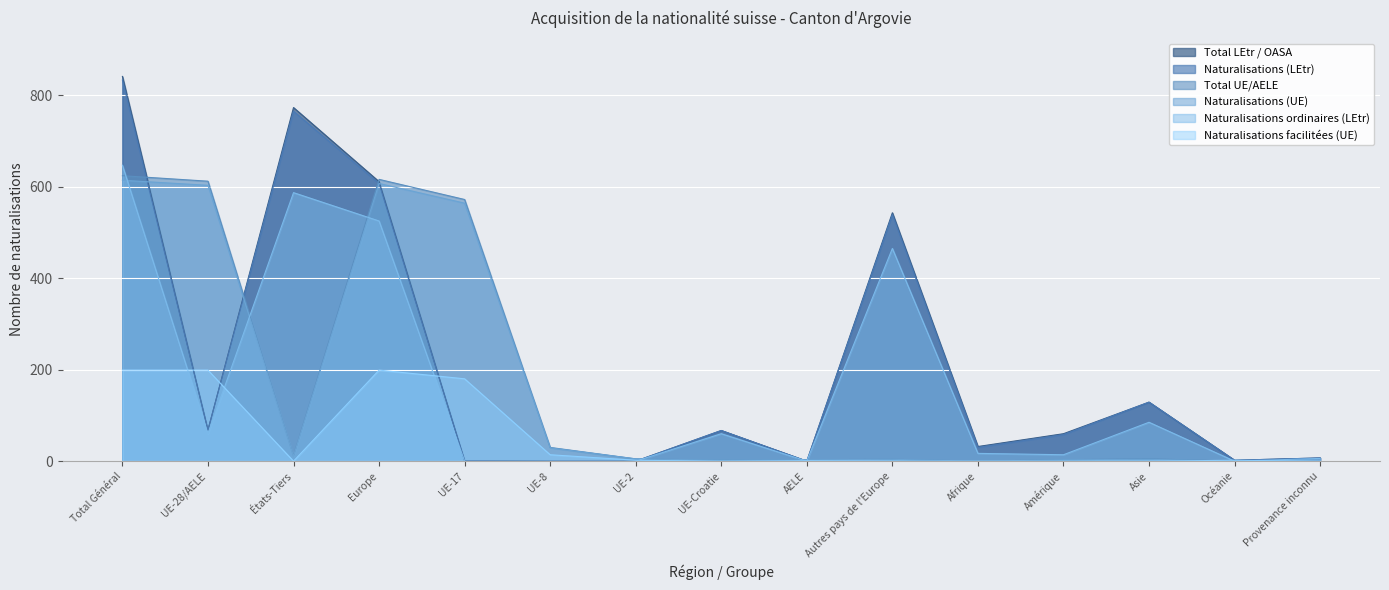

Is it true that Naturalisations facilitées (UE) equals 69 at États-Tiers?

False